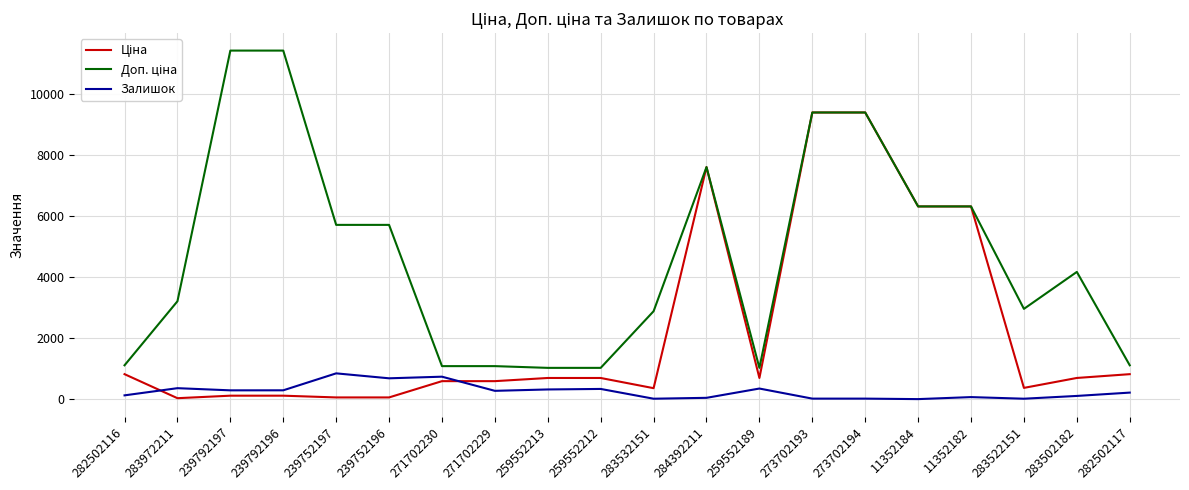

True or false: Залишок has more than 2 points higher than both neighbors.

True